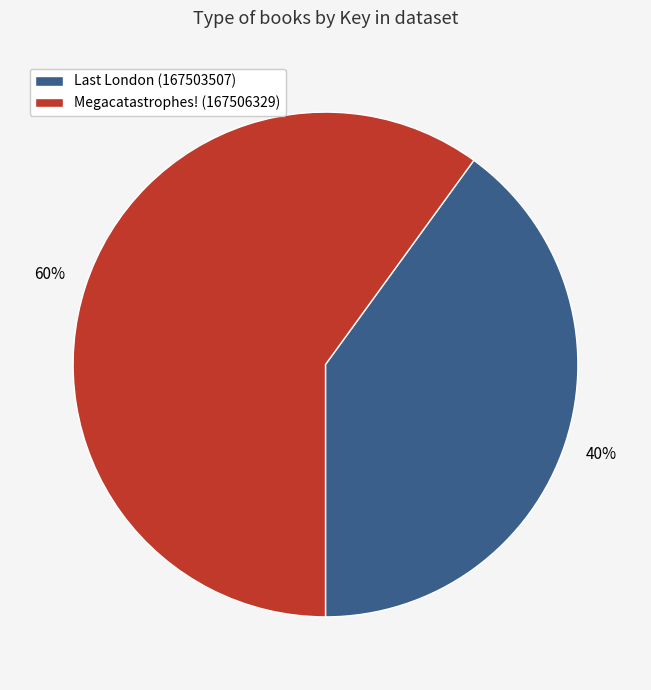

Which slice is the largest?

Megacatastrophes! (167506329)